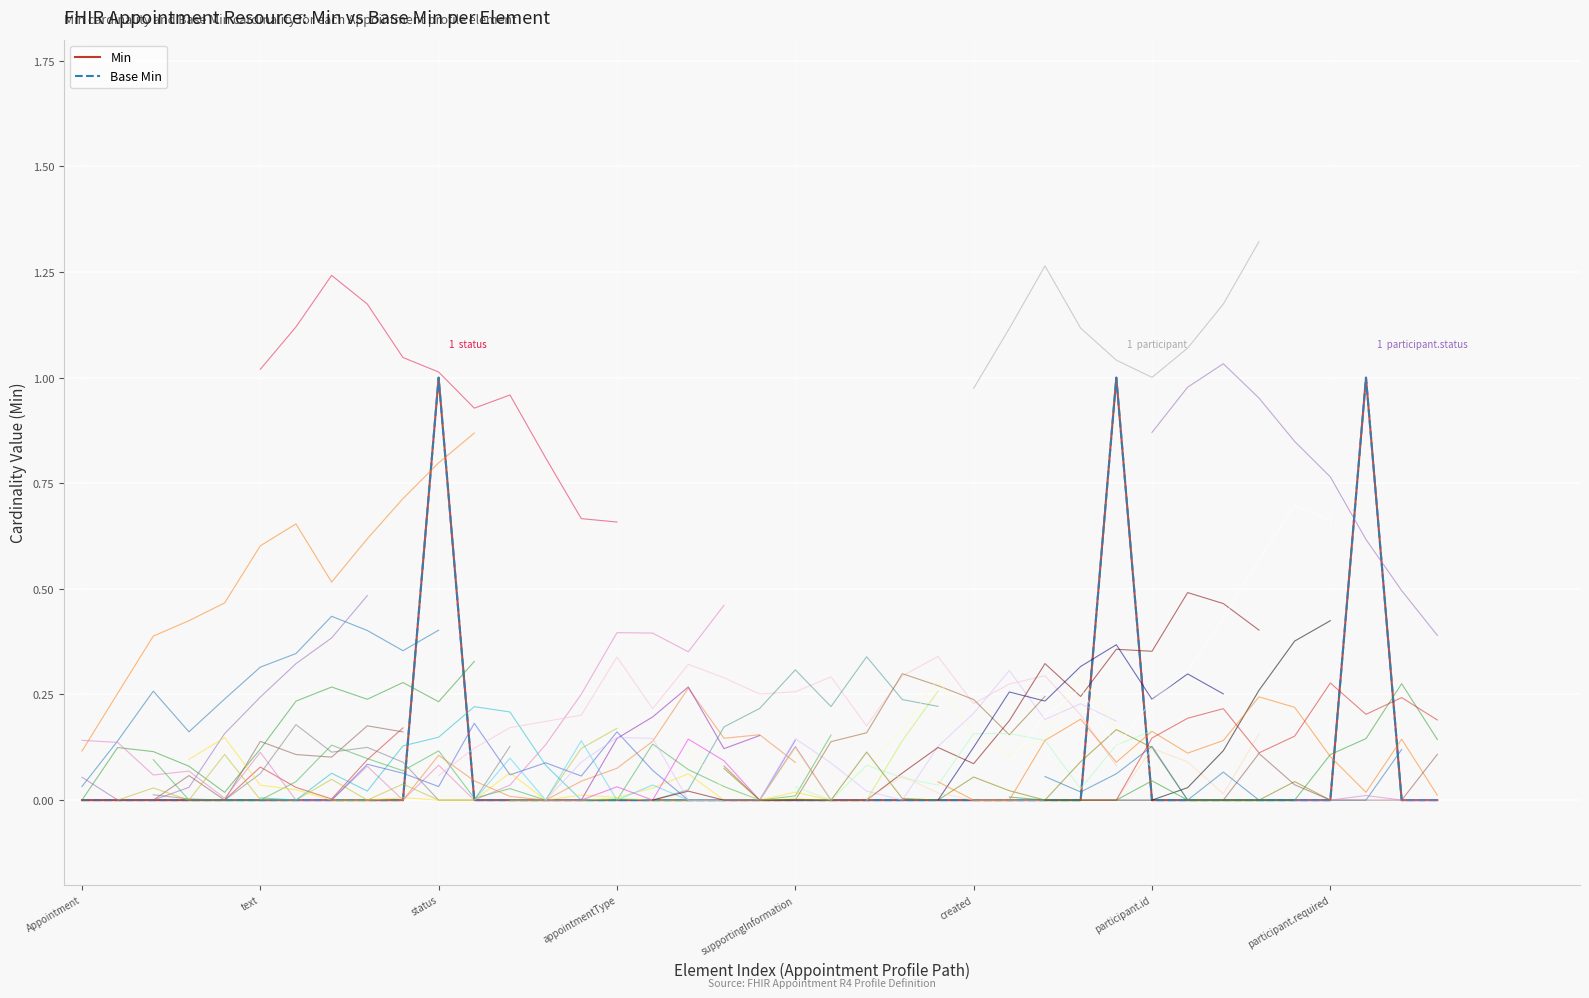

Does the chart display data point markers on the line(s)?

No